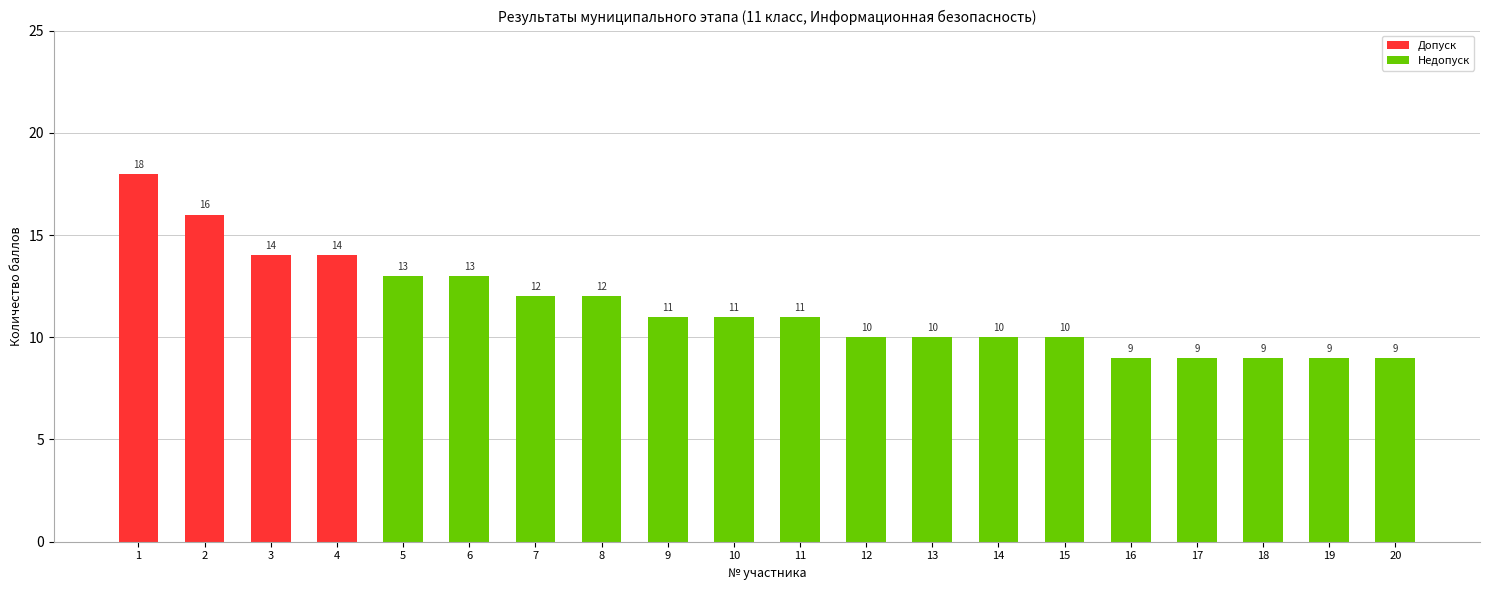

The chart shows a value of 13 at 6. True or false?

True